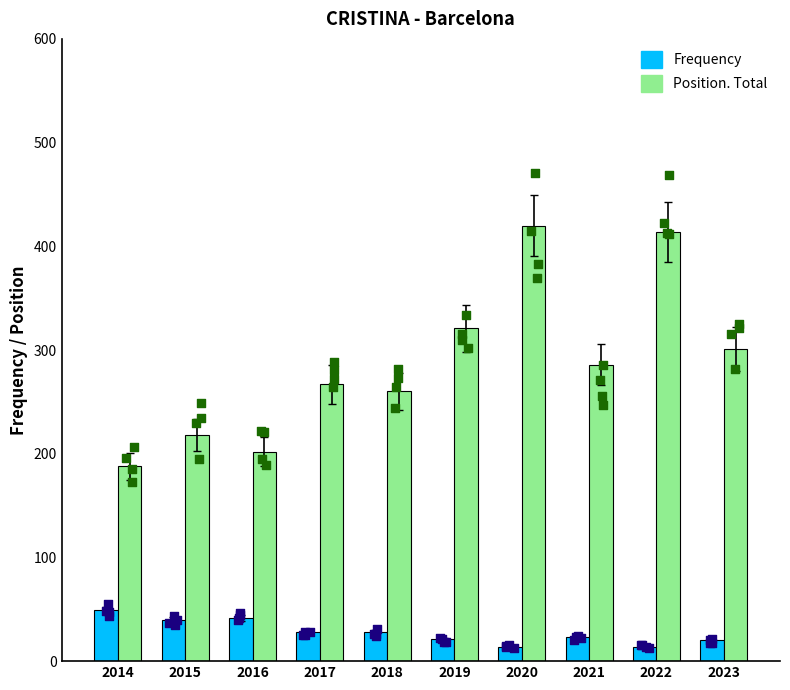

Which series has the largest total across all categories?

Position. Total